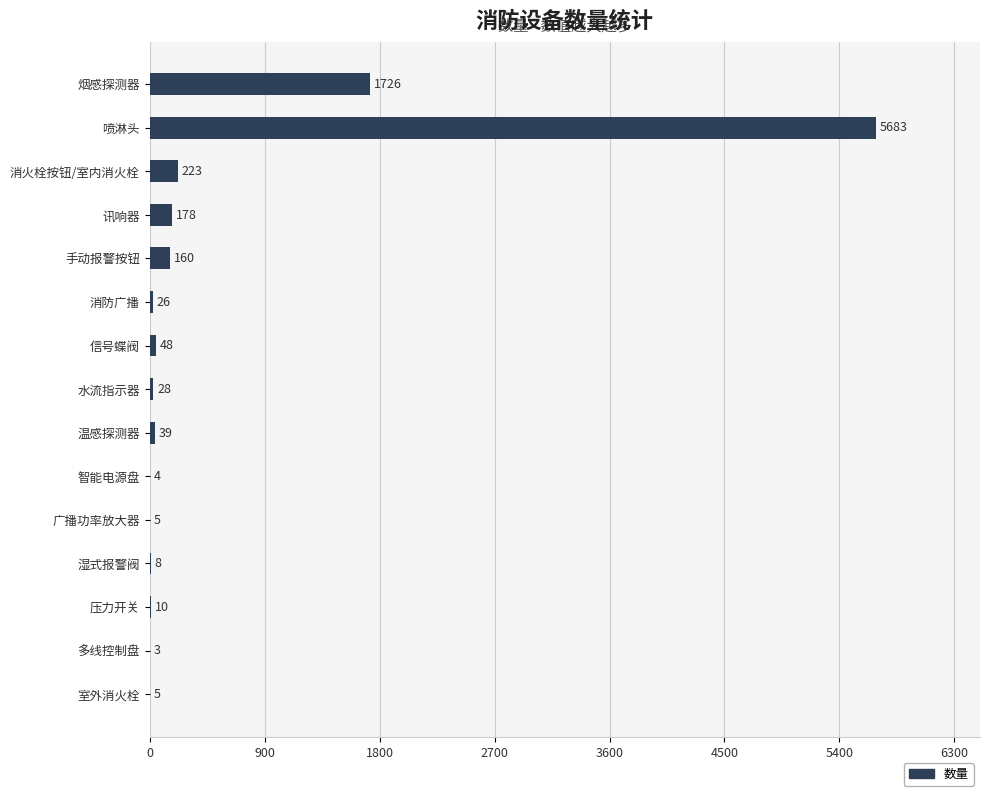

What is the greatest value displayed?

5683